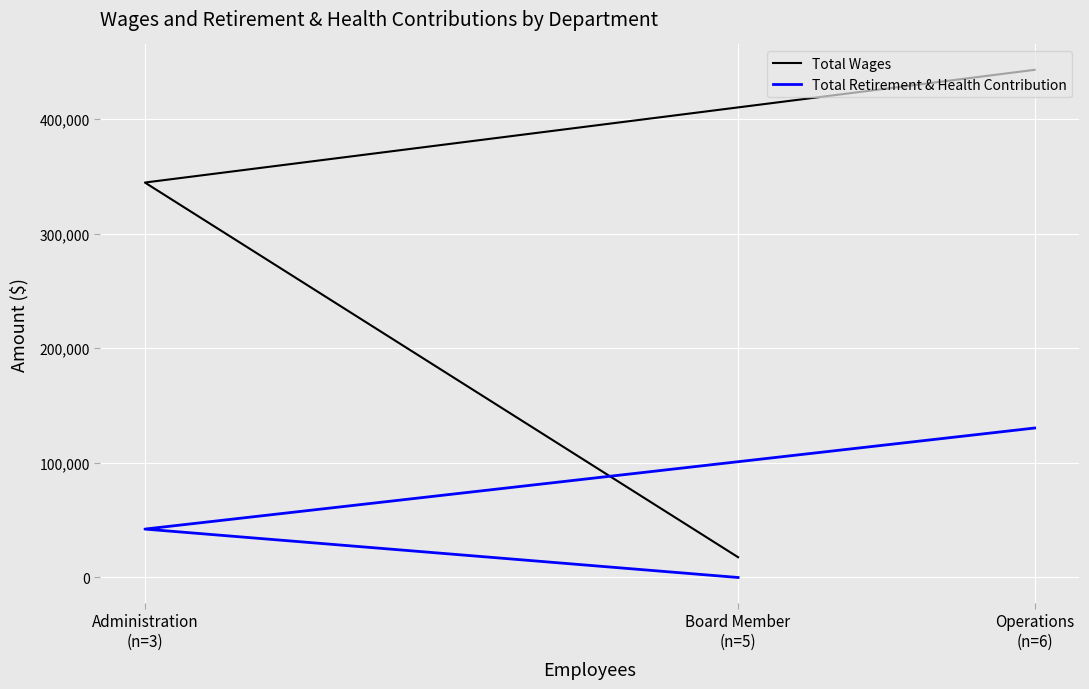

The value of Total Retirement & Health Contribution at Administration
(n=3) is 42232. True or false?

True